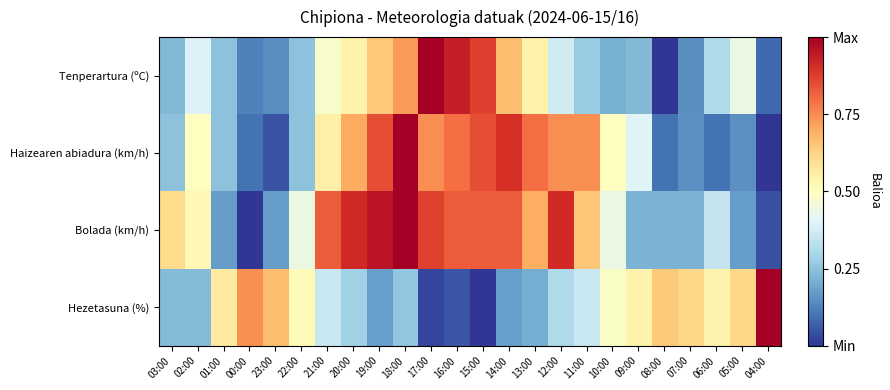

At which category is the sum across all series the highest?

18:00